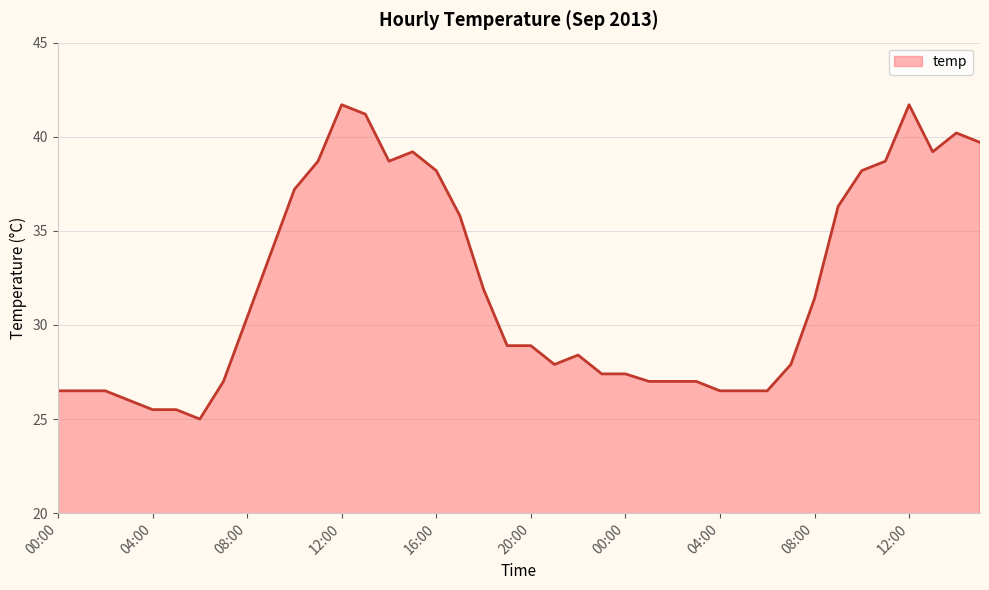

What is the greatest value displayed?

41.7